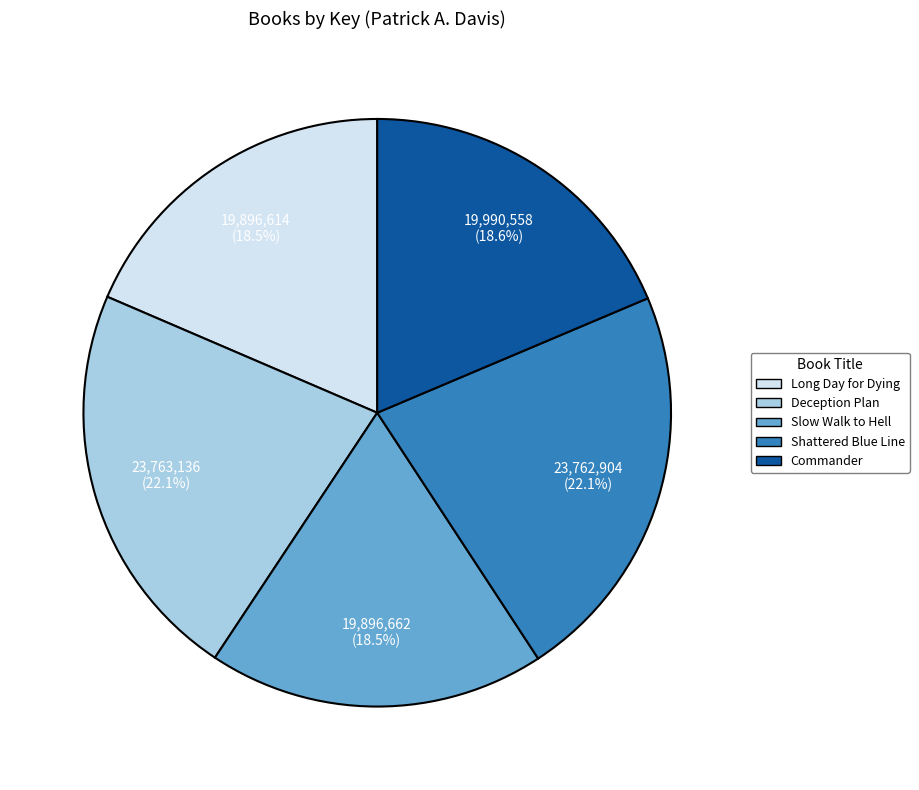

Approximately how many times larger is the value at Long Day for Dying compared to Shattered Blue Line?

0.8